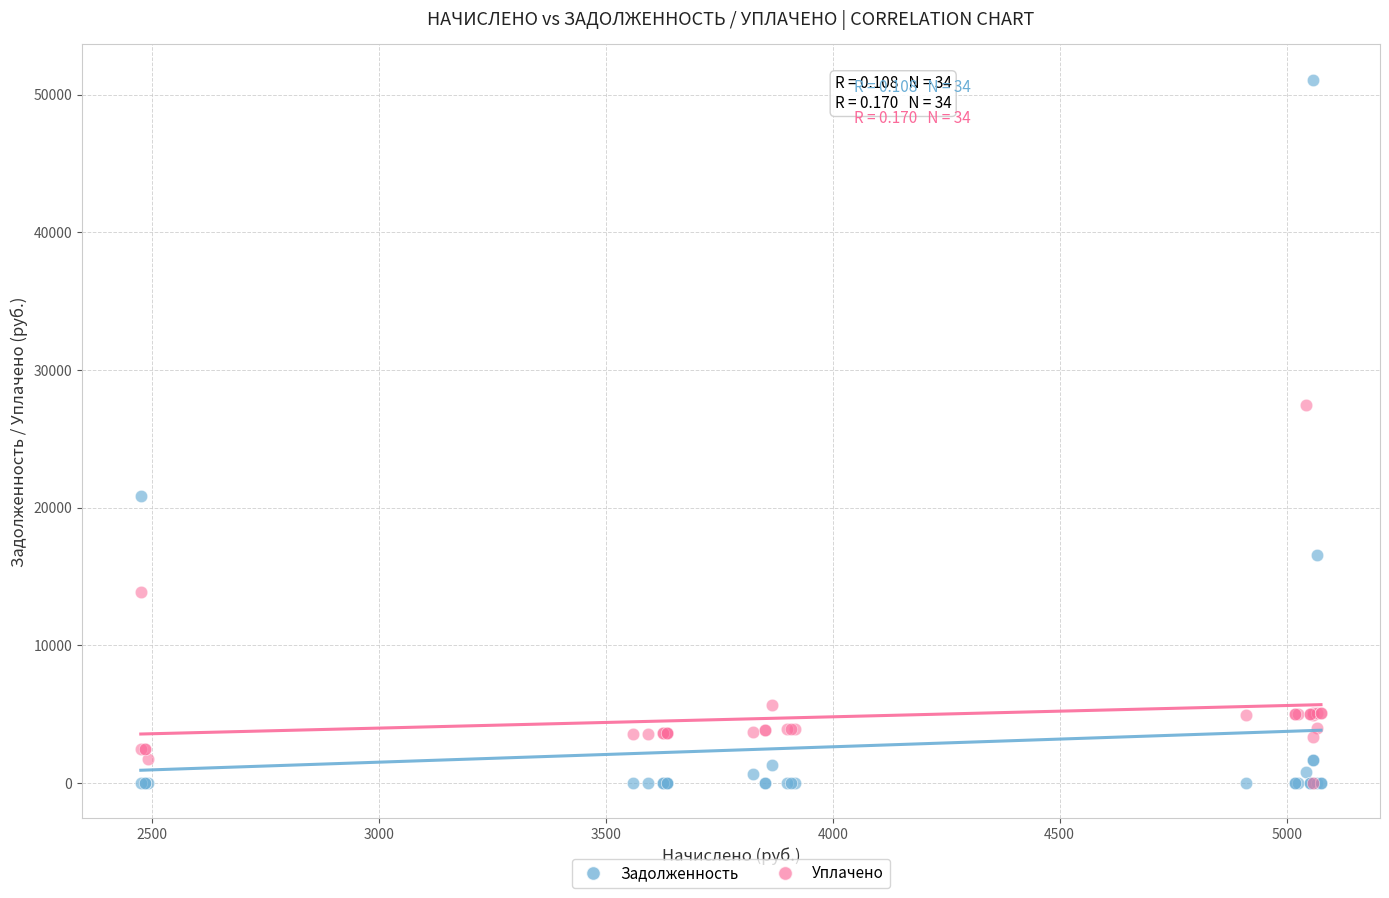

Which series has the largest Y range (max minus min)?

Задолженность